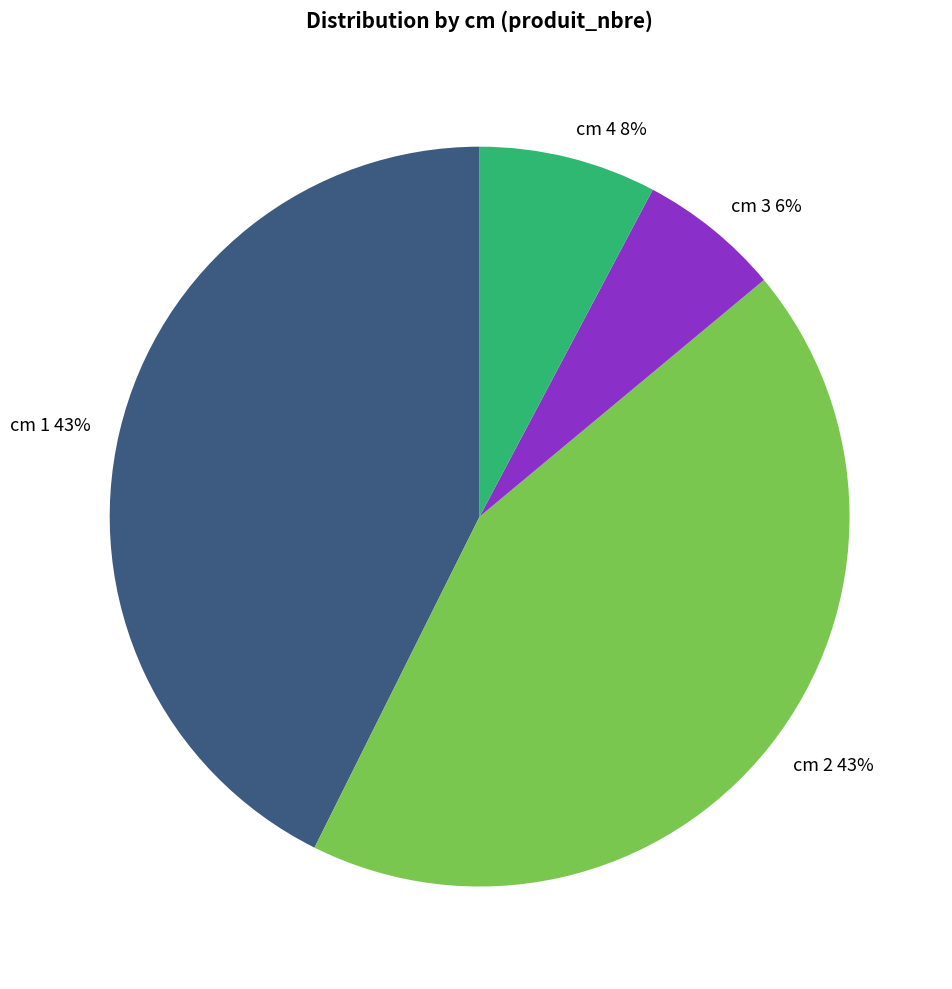

Is there a majority slice in this chart?

No